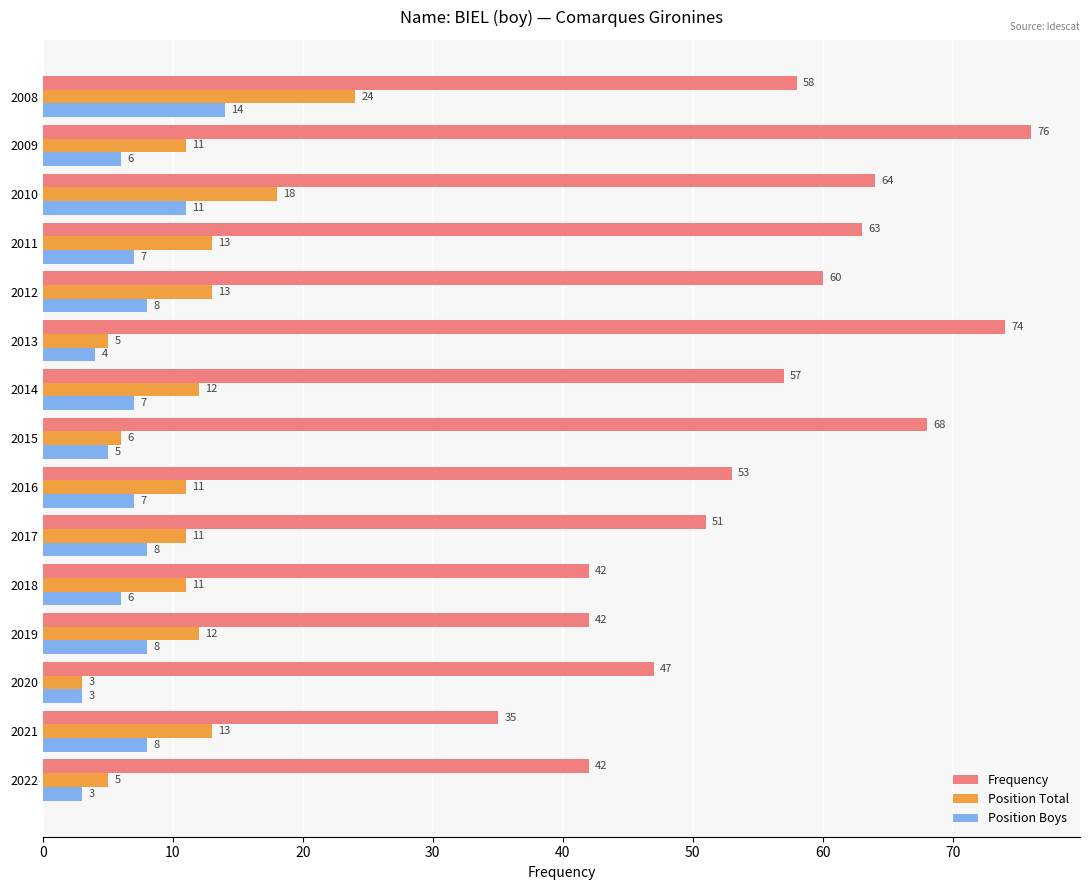

Is it true that Position Total equals 24 at 2008?

True